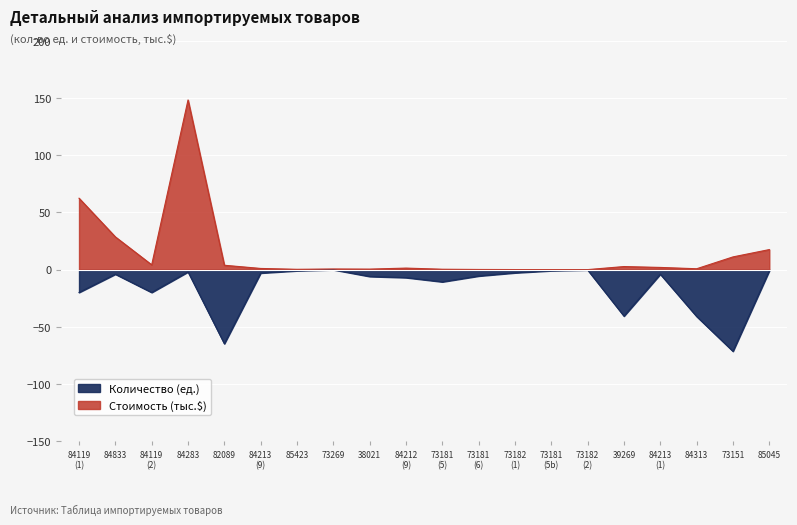

Which series has the largest total across all categories?

Value (thousand $)